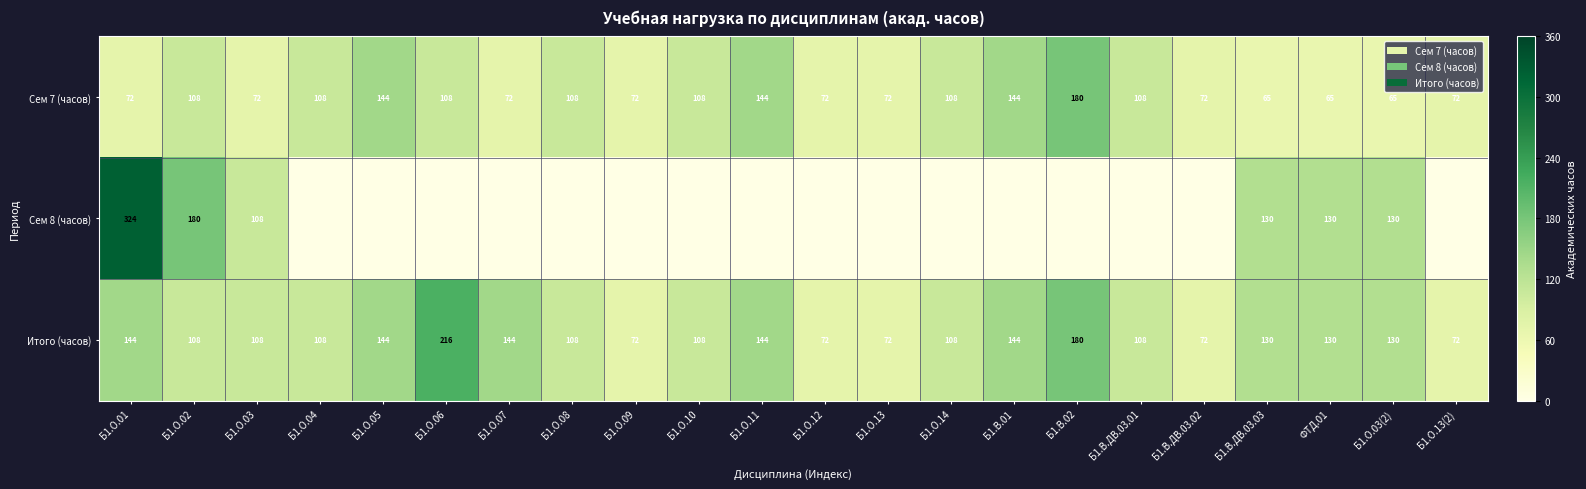

Between Б1.В.02 and Б1.О.01, which is larger?

Б1.В.02